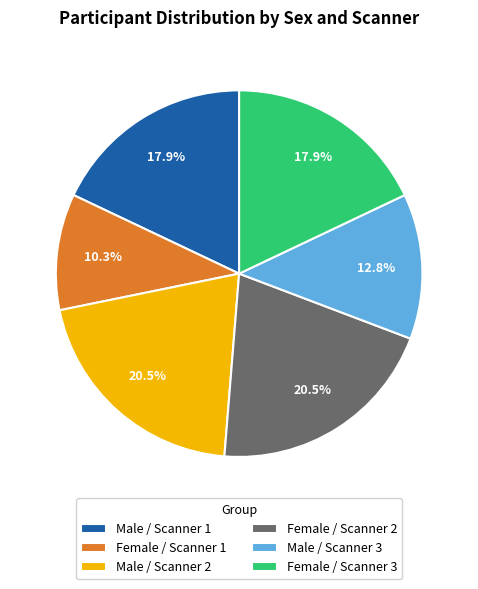

Which has a higher value, Male / Scanner 2 or Female / Scanner 1?

Male / Scanner 2